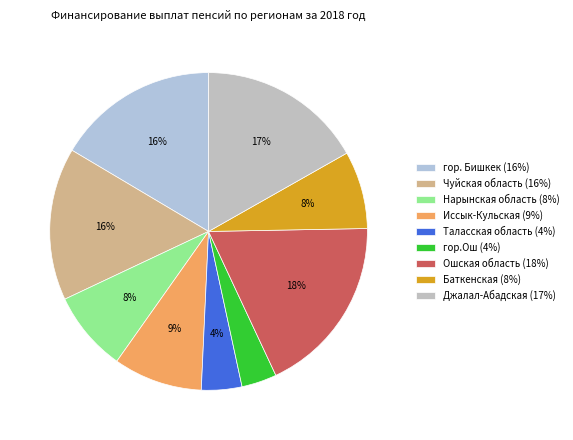

The Иссык-Кульская slice represents 1% of the pie. True or false?

False